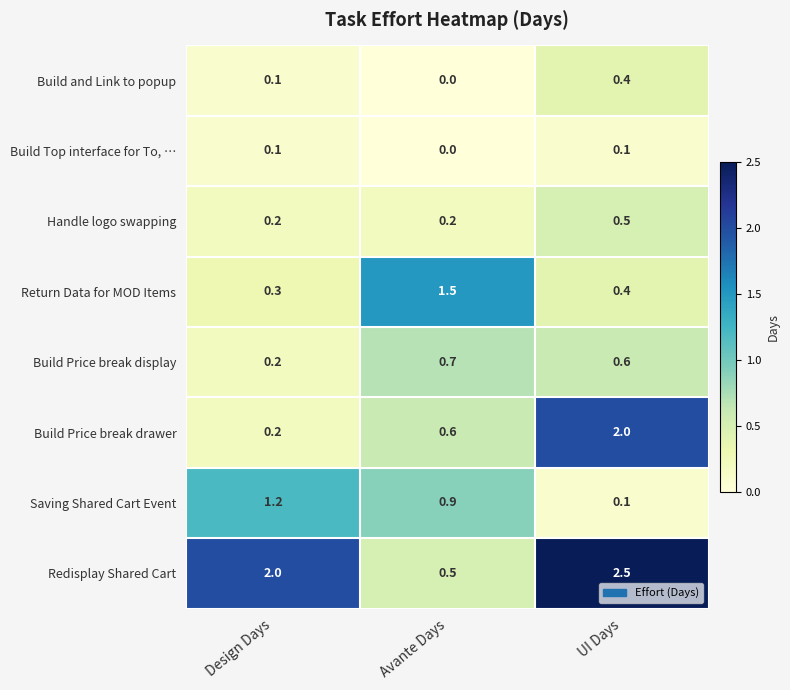

Rank the categories by Saving Shared Cart Event value from lowest to highest.

UI Days, Avante Days, Design Days